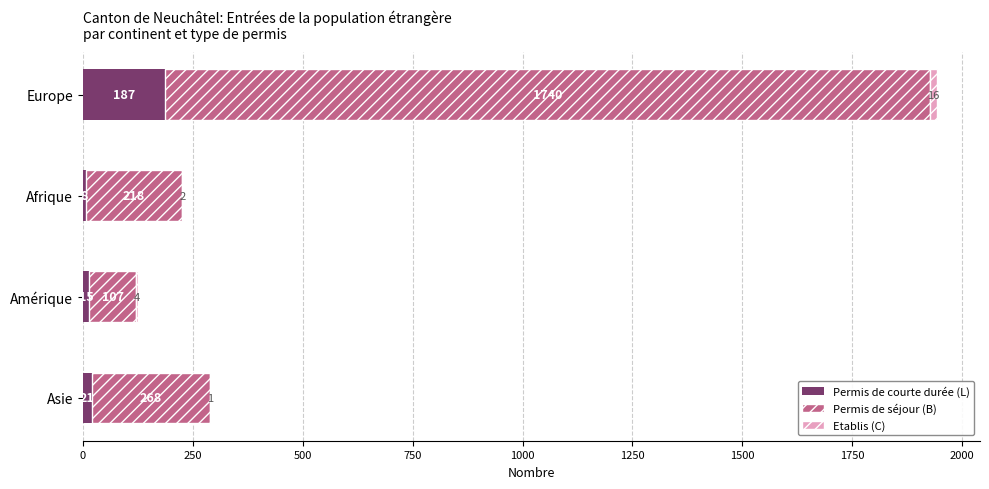

What is the sum of all Permis de courte durée (L) values?

231